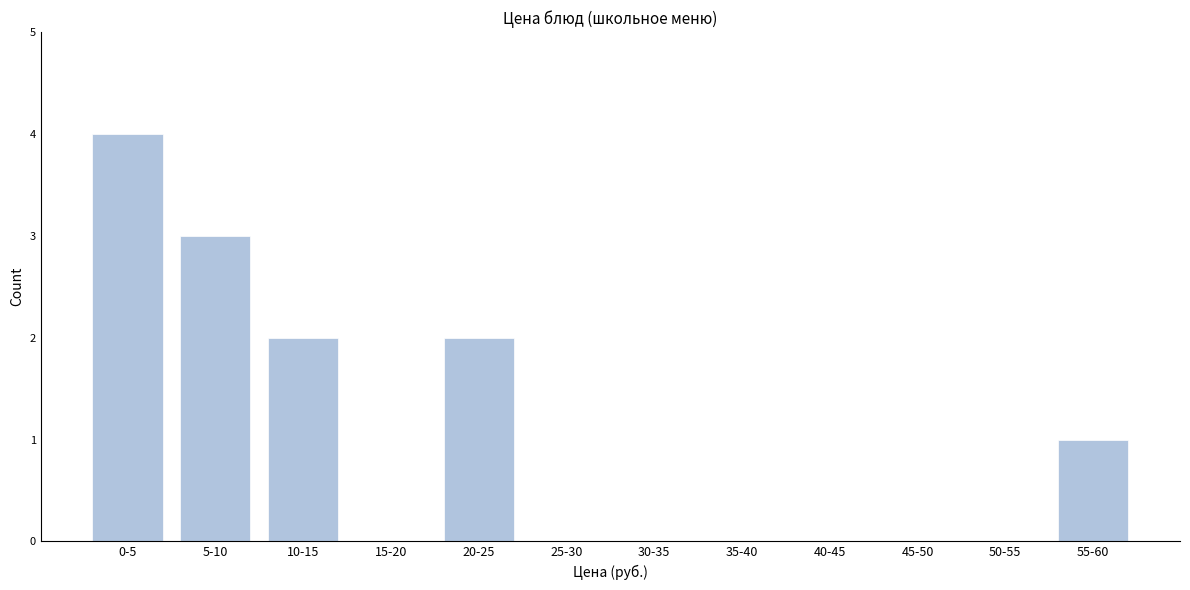

Reading right to left, extract all data points from this chart.

55-60=1	50-55=0	45-50=0	40-45=0	35-40=0	30-35=0	25-30=0	20-25=2	15-20=0	10-15=2	5-10=3	0-5=4